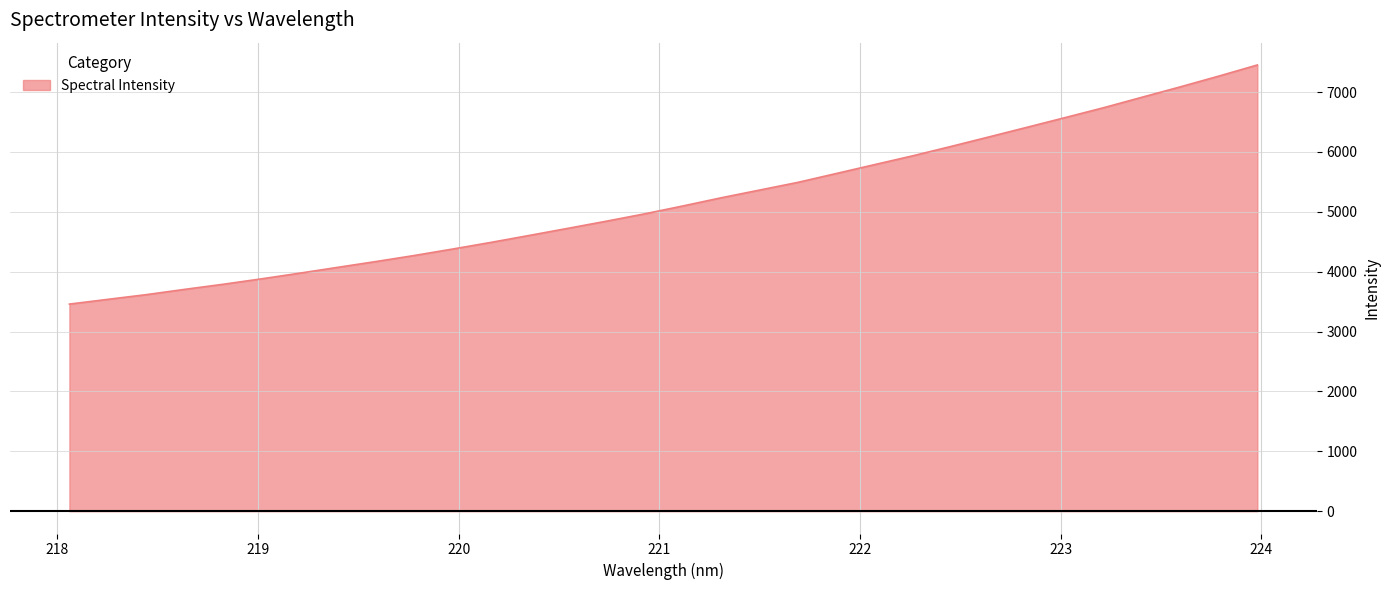

What is the minimum value shown in the chart?

3458.8